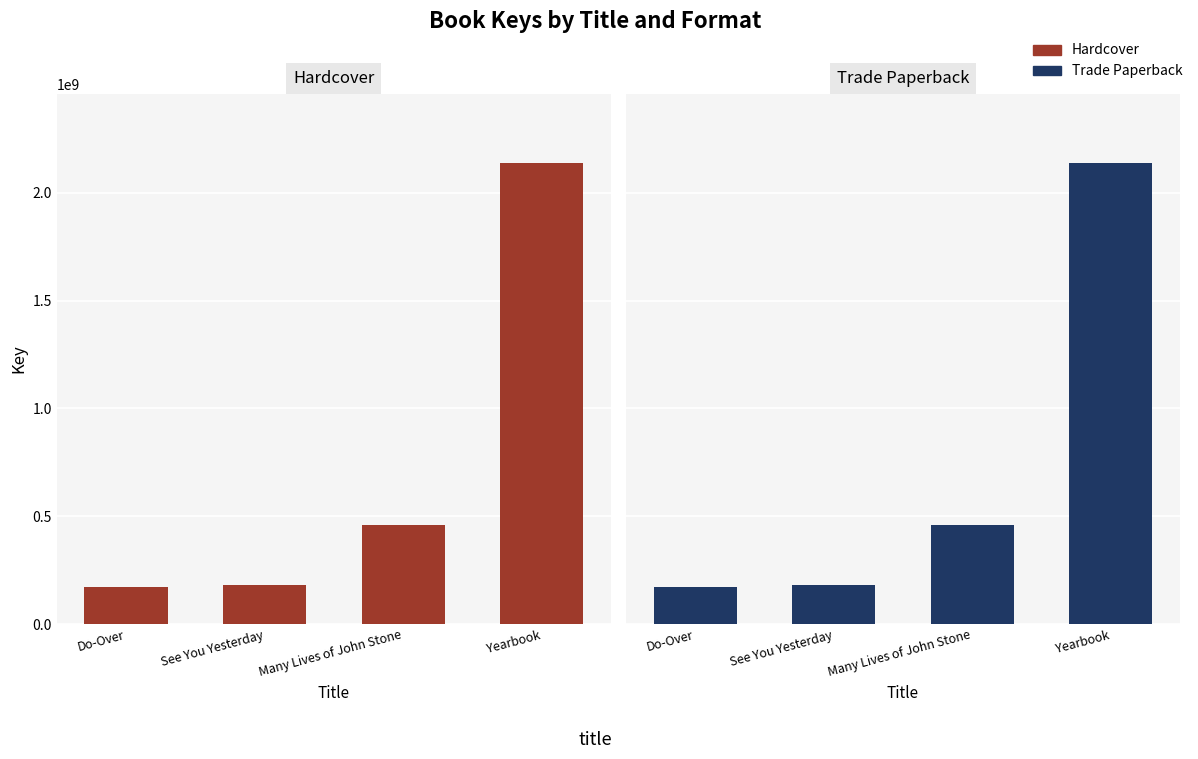

Are the bars horizontal?

No